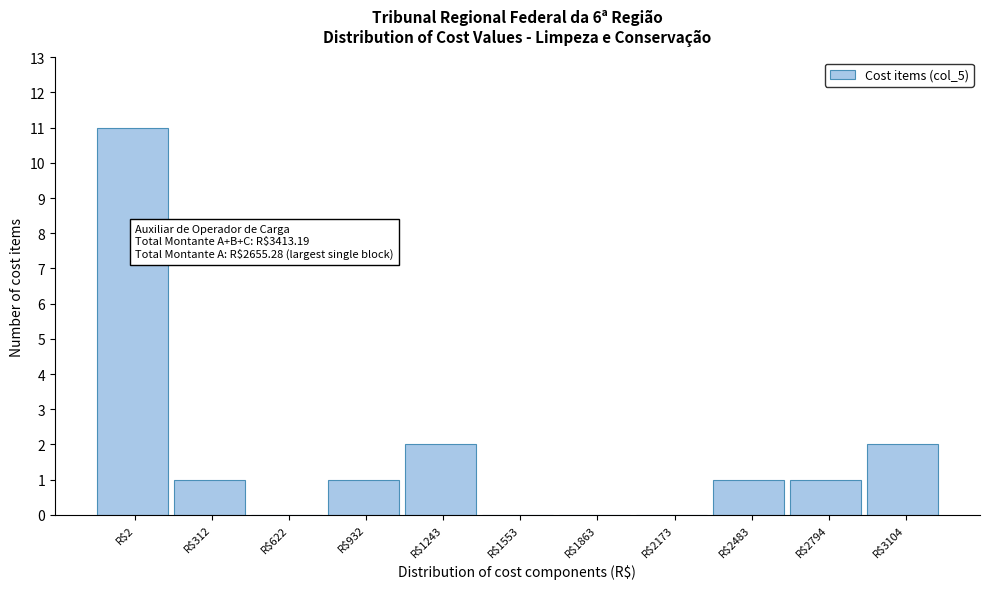

What is the sum of all values?

19